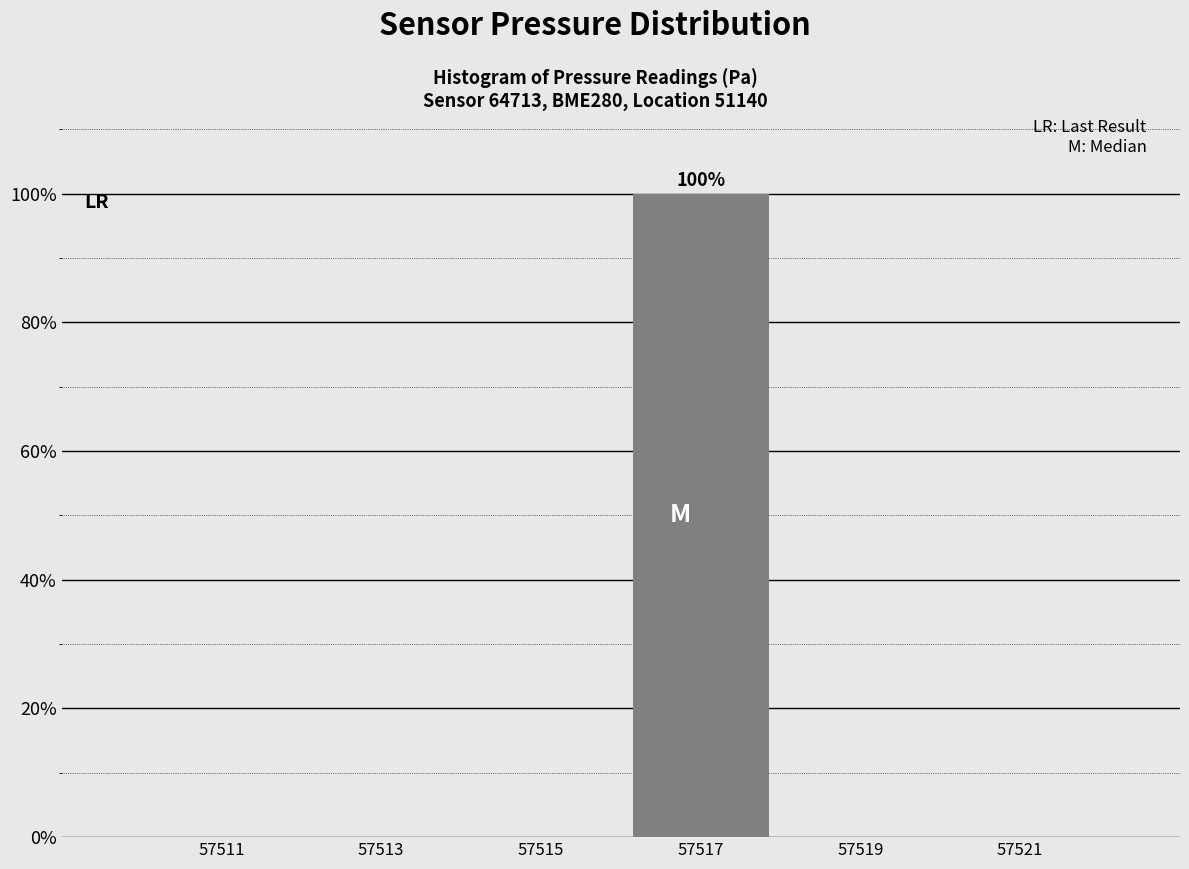

Which range on the x-axis has the tallest bar?

57516 to 57518